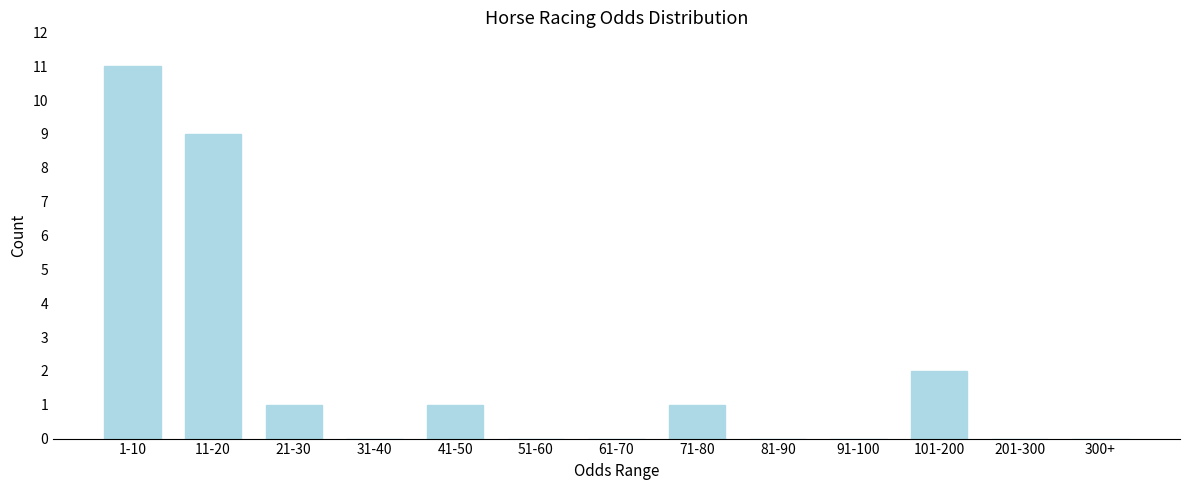

Reading left to right, transcribe all the data shown in this chart.

1-10=11	11-20=9	21-30=1	31-40=0	41-50=1	51-60=0	61-70=0	71-80=1	81-90=0	91-100=0	101-200=2	201-300=0	300+=0